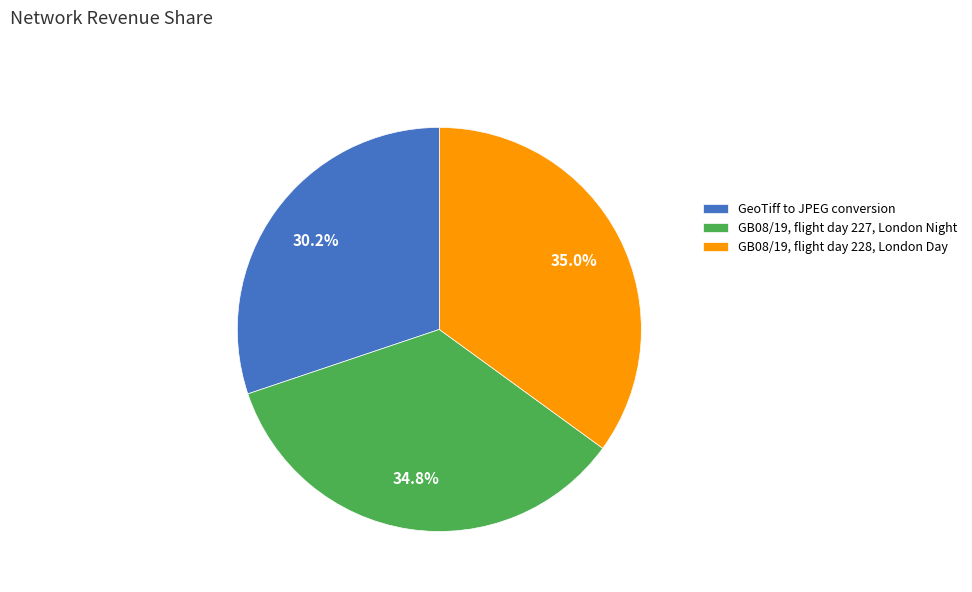

Is there a majority slice in this chart?

No